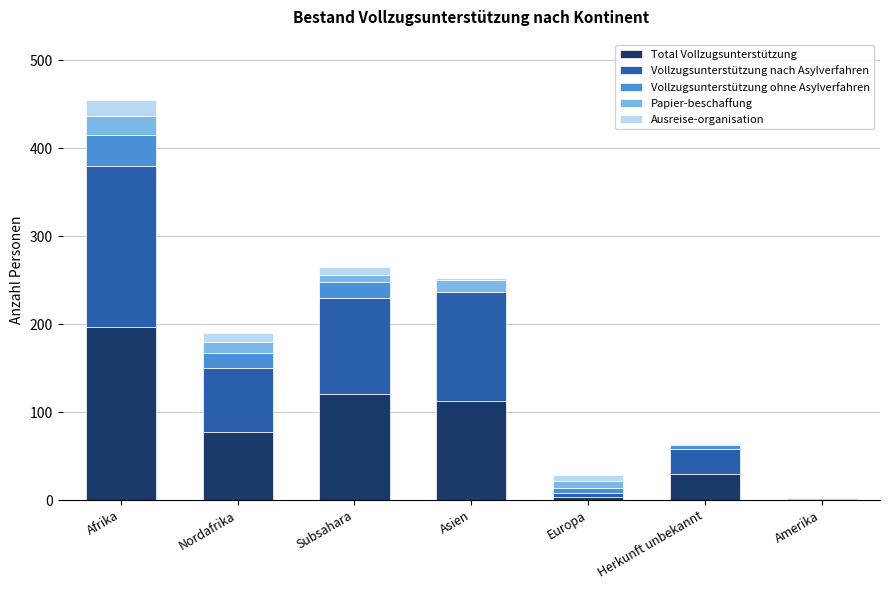

How many data points does each series have?

7